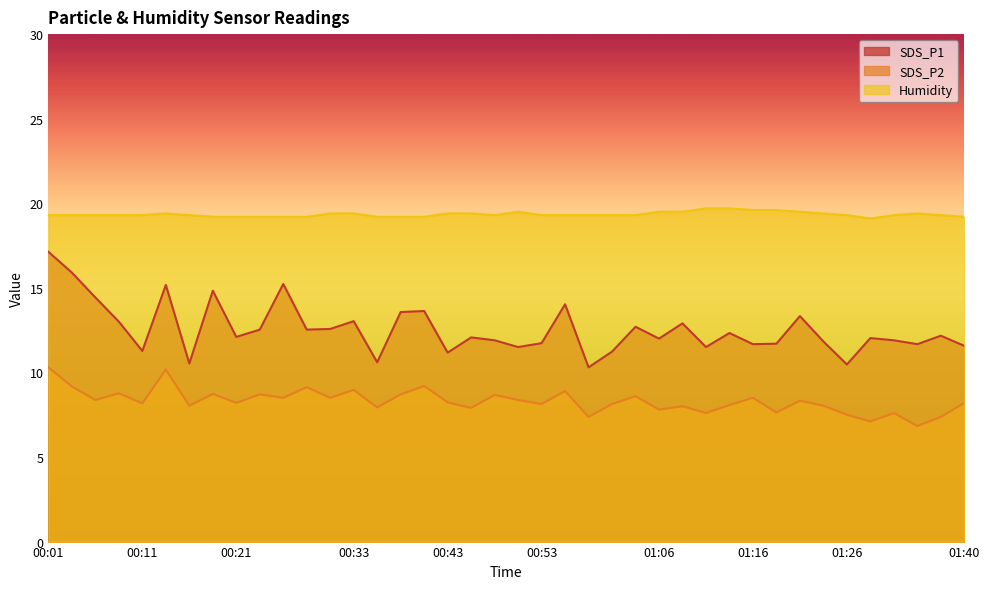

Rank the categories by SDS_P2 value from highest to lowest.

00:01, 00:14, 00:41, 00:04, 00:29, 00:33, 00:56, 00:09, 00:19, 00:24, 00:38, 00:48, 01:03, 00:26, 00:31, 01:16, 00:06, 00:51, 01:21, 00:43, 00:21, 01:40, 00:11, 00:53, 01:01, 01:13, 00:16, 01:24, 01:08, 00:36, 00:46, 01:06, 01:18, 01:11, 01:32, 01:26, 00:58, 01:37, 01:29, 01:35